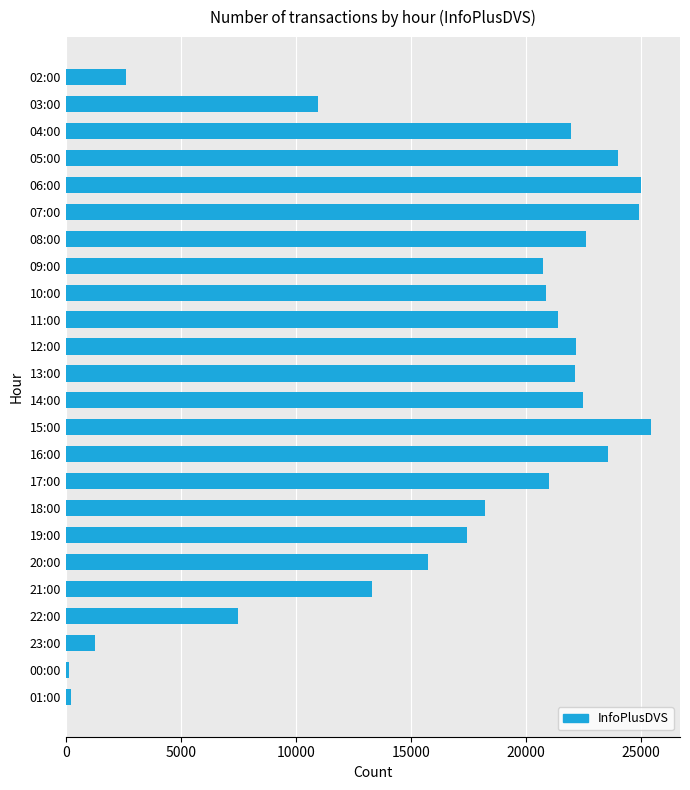

What is the label of the 8th bar from the top?

09:00